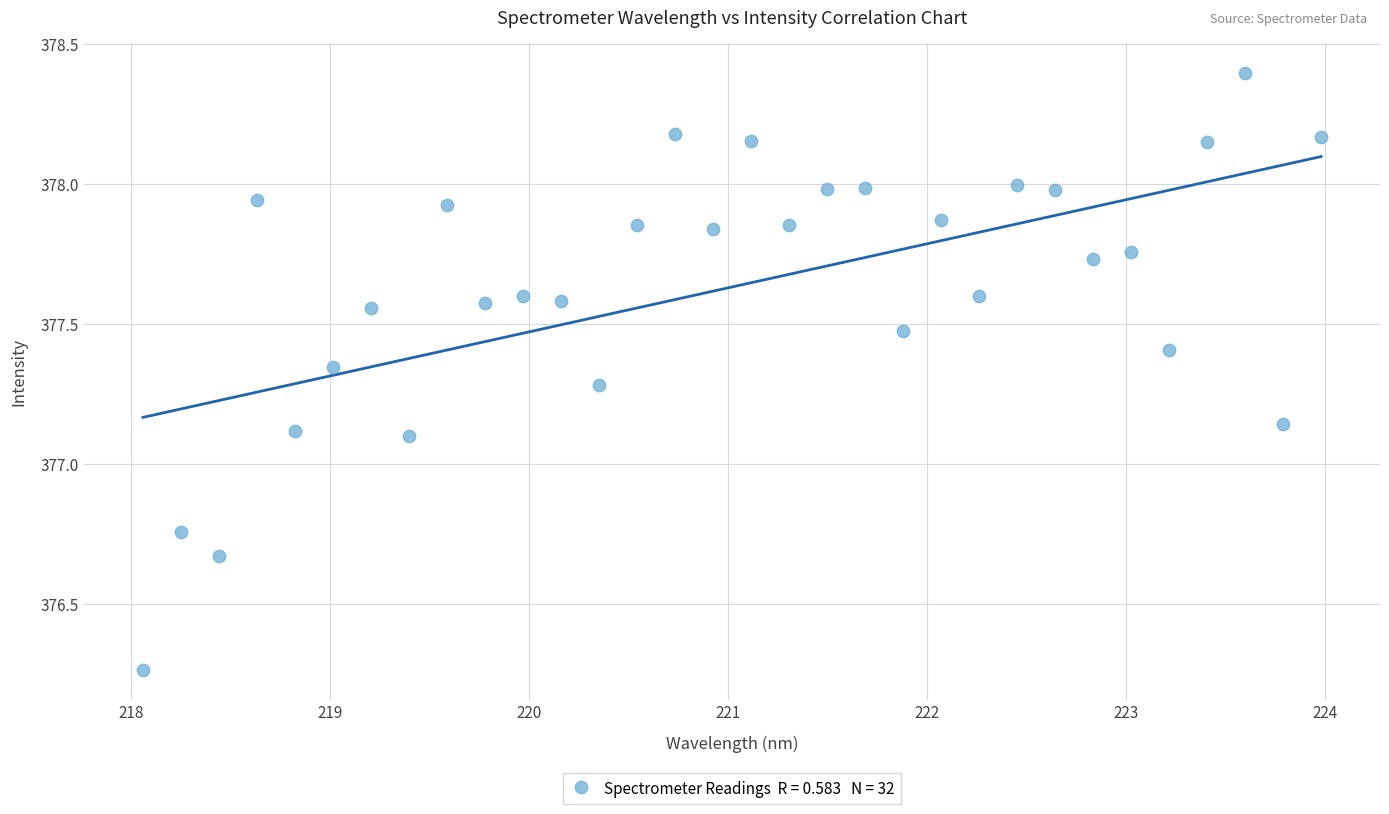

What is the range of Y values (max minus min)?

2.1